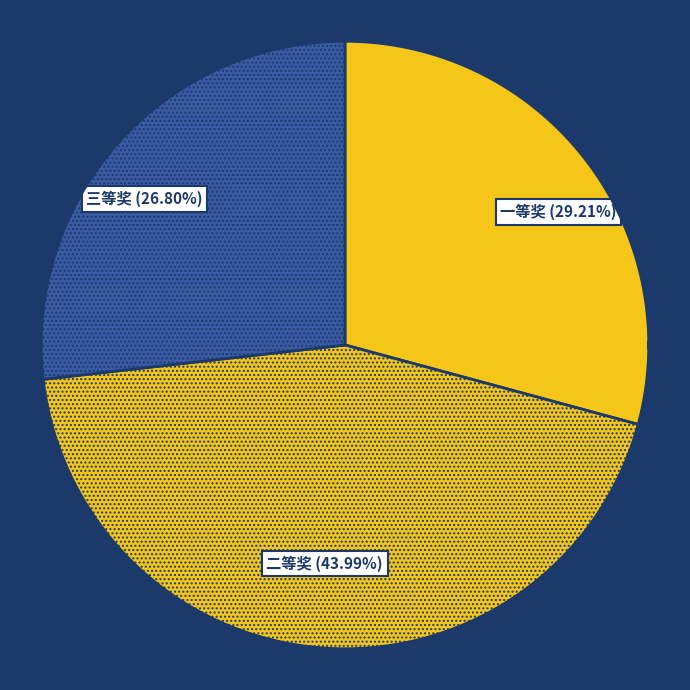

To the nearest percent, what percentage of the pie is 一等奖?

29%